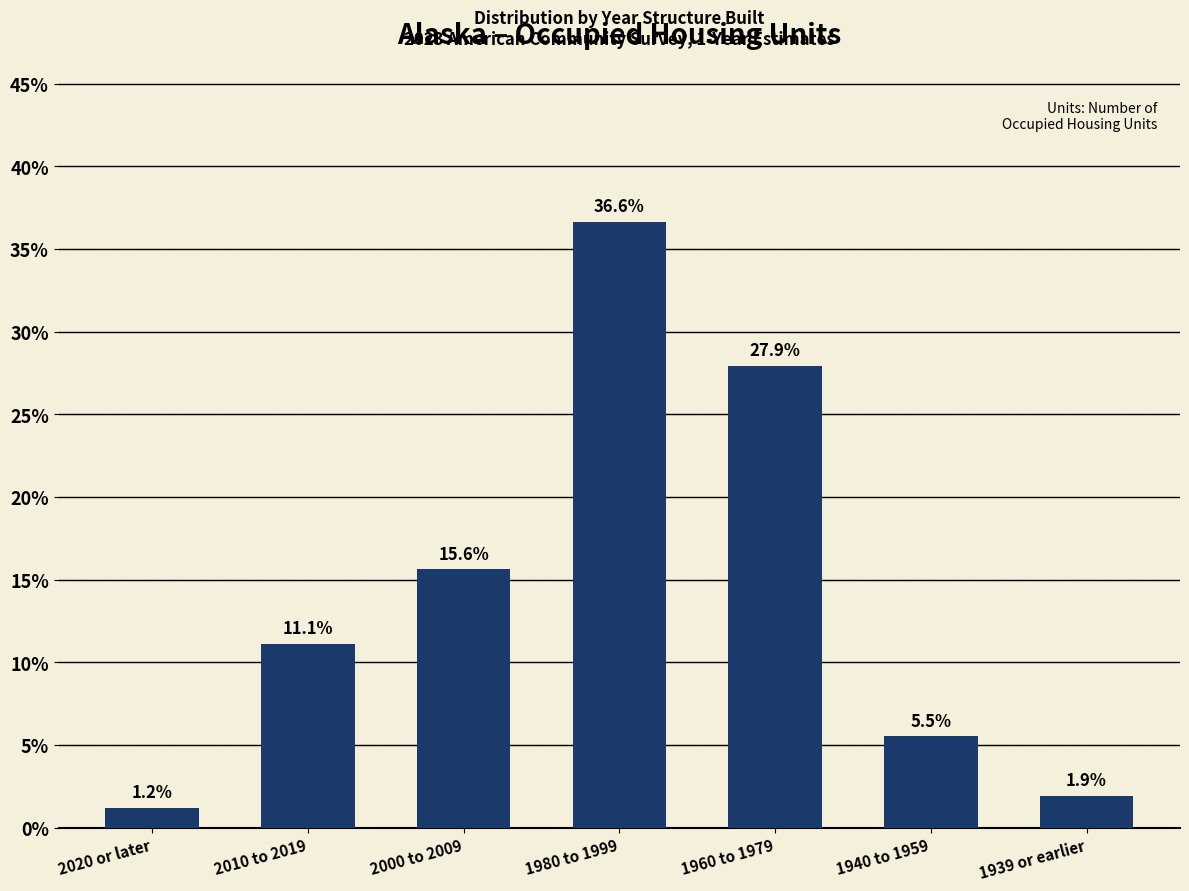

Reading left to right, transcribe all the data shown in this chart.

2020 or later=1.2	2010 to 2019=11.1	2000 to 2009=15.6	1980 to 1999=36.6	1960 to 1979=27.9	1940 to 1959=5.5	1939 or earlier=1.9